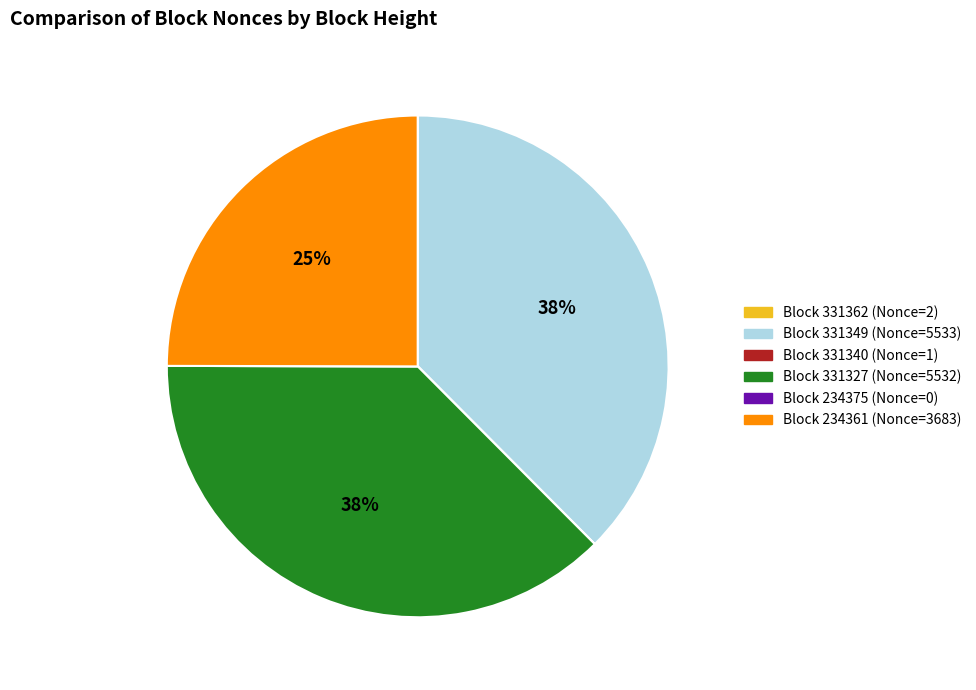

To the nearest percent, what is the difference between the largest and smallest slice percentages?

38%